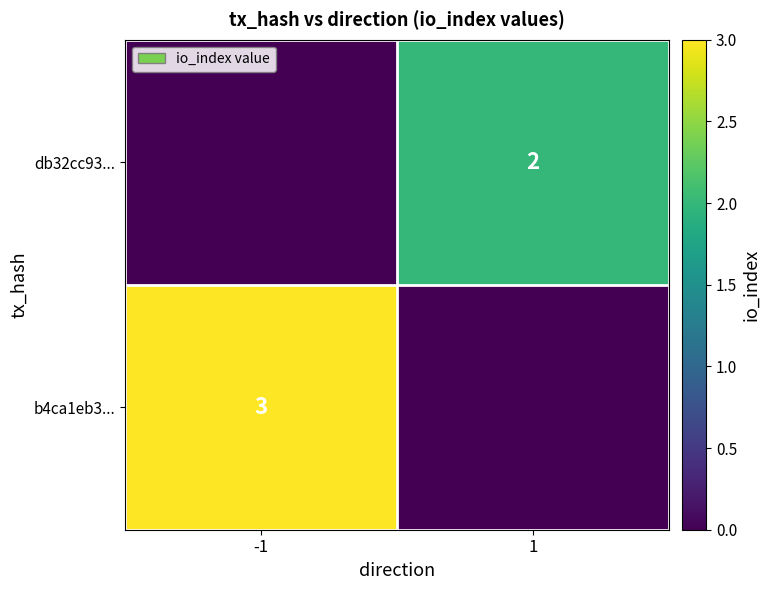

True or false: b4ca1eb3... has a value of 3 at -1.

True